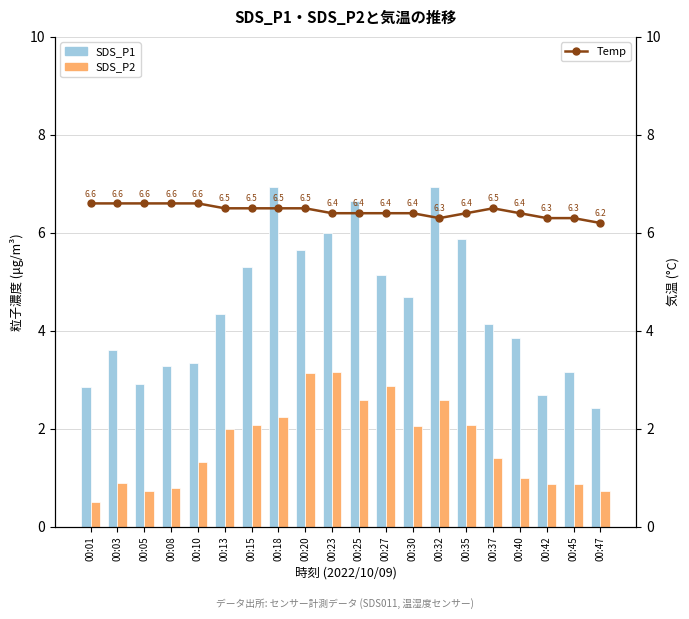

Reading left to right, what are all the values shown in this chart?

SDS_P1: 2.9	3.6	2.9	3.3	3.4	4.3	5.3	6.9	5.7	6.0	6.7	5.1	4.7	6.9	5.9	4.1	3.9	2.7	3.1	2.4
SDS_P2: 0.5	0.9	0.7	0.8	1.3	2.0	2.1	2.2	3.1	3.1	2.6	2.9	2.0	2.6	2.1	1.4	1.0	0.9	0.9	0.7
Temp: 6.6	6.6	6.6	6.6	6.6	6.5	6.5	6.5	6.5	6.4	6.4	6.4	6.4	6.3	6.4	6.5	6.4	6.3	6.3	6.2